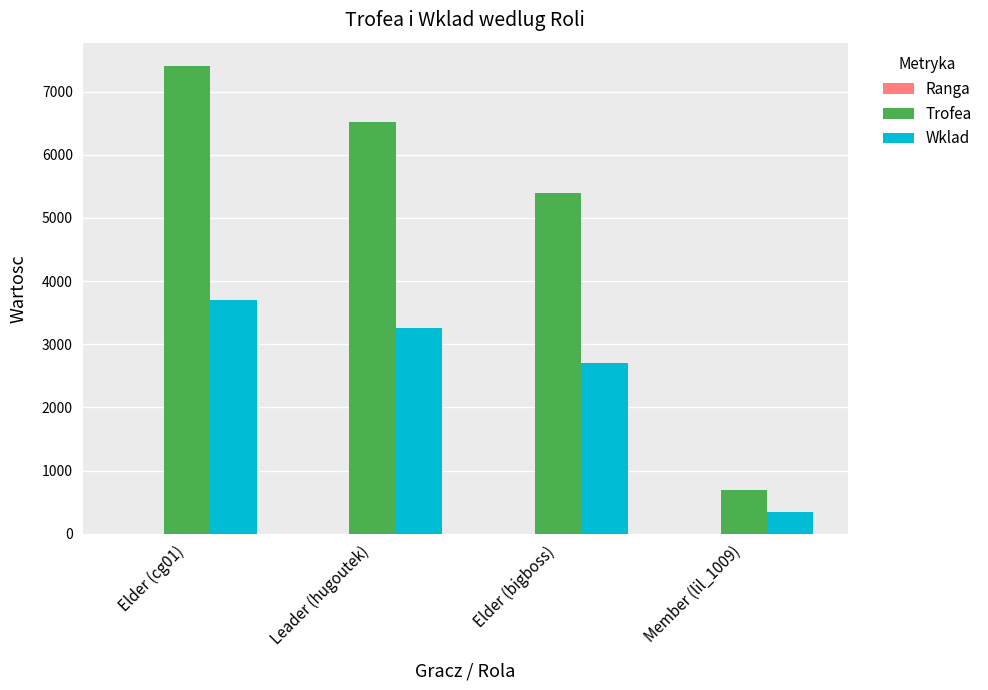

The value of Wklad at Leader (hugoutek) is 1804. True or false?

False